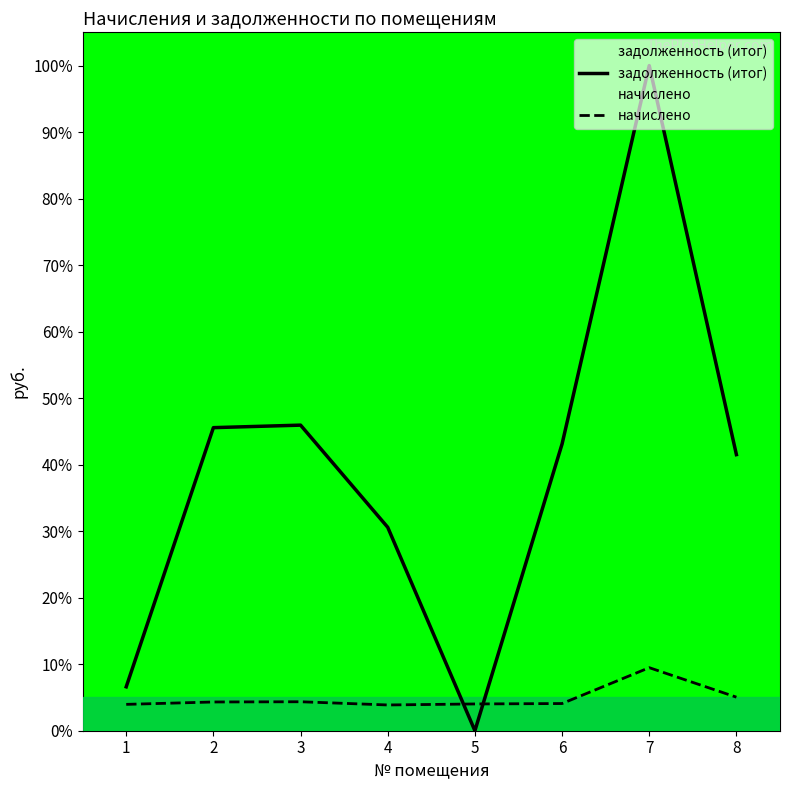

Is the value of задолженность (итог) at 6 greater than the value of начислено at 3?

Yes